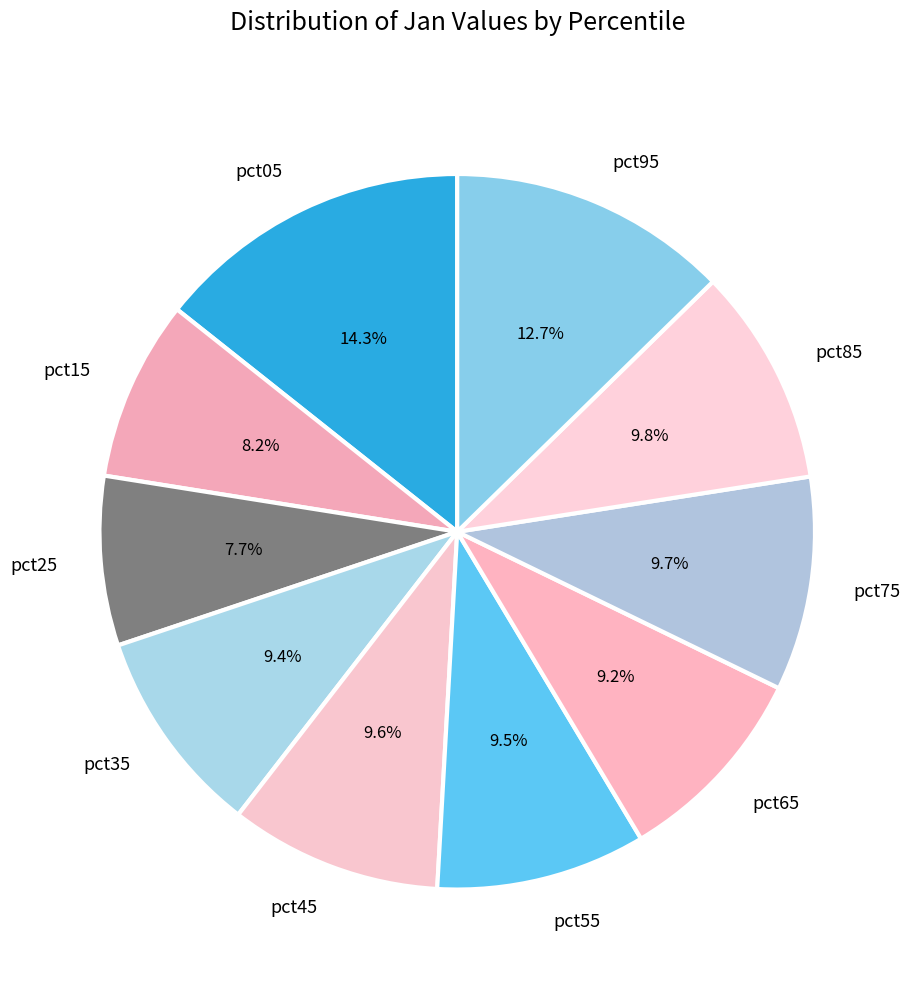

Is it true that pct15 is 8% of the pie?

True